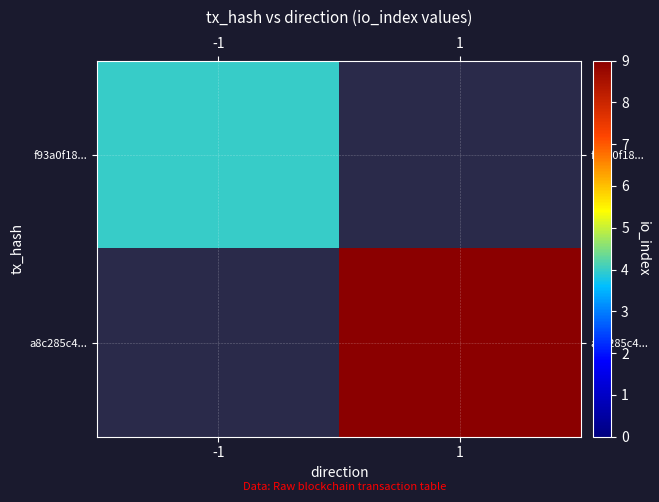

Rank the categories by f93a0f18... value from lowest to highest.

-1, 1